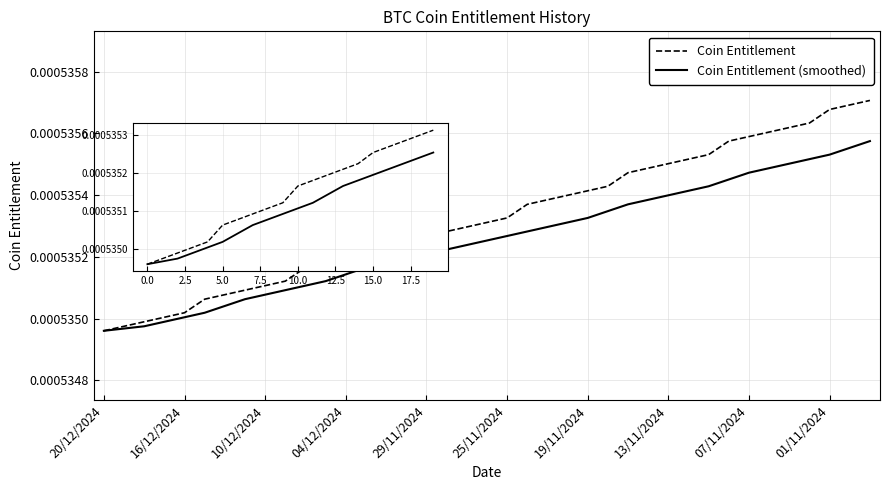

What are all the series names shown in the legend?

Coin Entitlement, Coin Entitlement (smoothed)